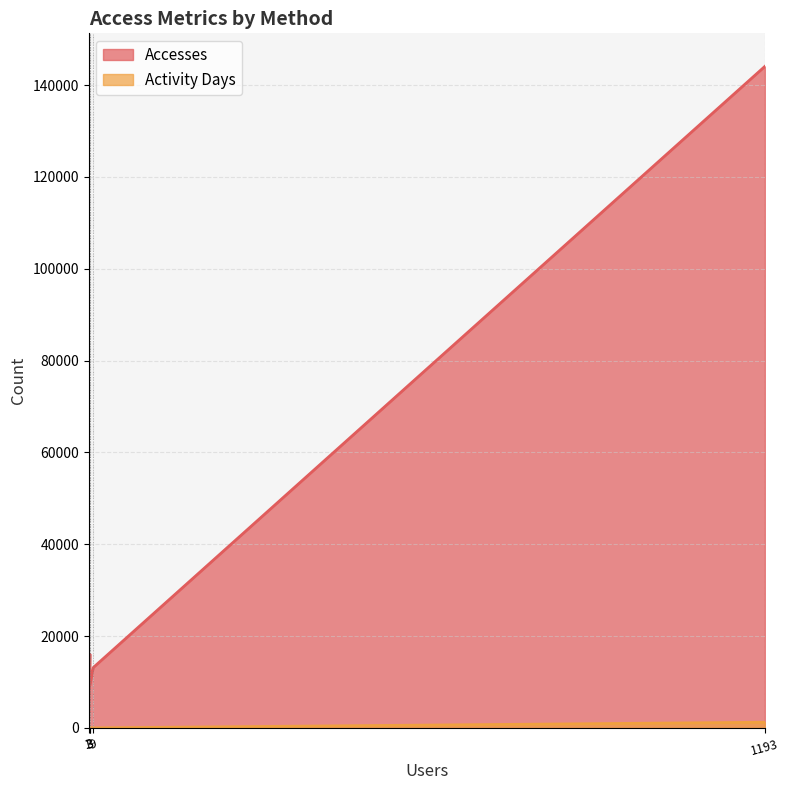

How many interior local peaks does the Activity Days series have?

1